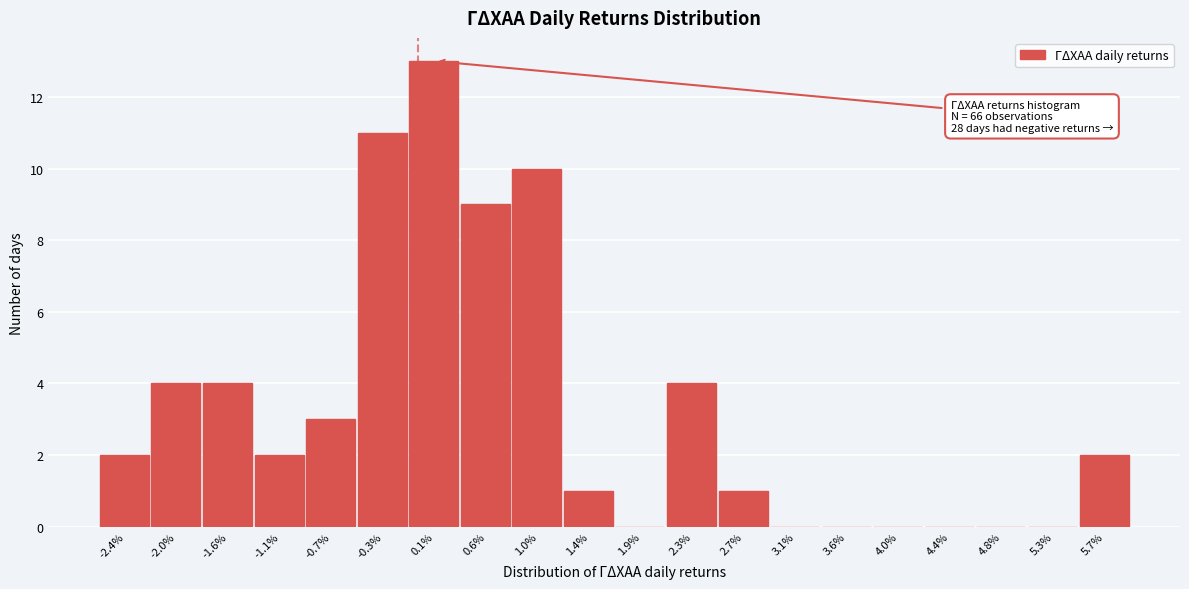

Reading left to right, what are all the values shown in this chart?

-2.4%=2	-2.0%=4	-1.6%=4	-1.1%=2	-0.7%=3	-0.3%=11	0.1%=13	0.6%=9	1.0%=10	1.4%=1	1.9%=0	2.3%=4	2.7%=1	3.1%=0	3.6%=0	4.0%=0	4.4%=0	4.8%=0	5.3%=0	5.7%=2